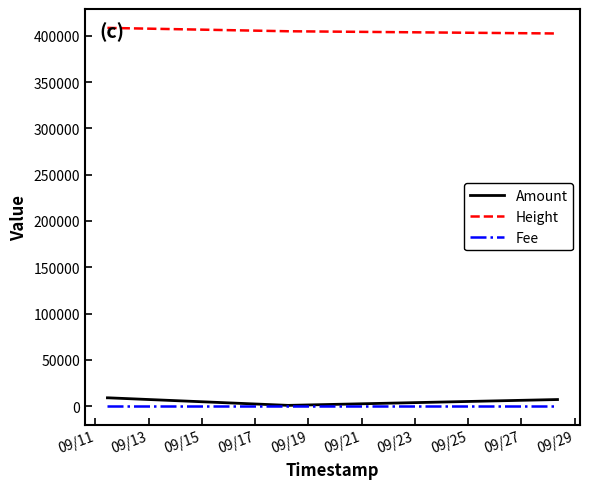

What is the greatest value displayed?

408661